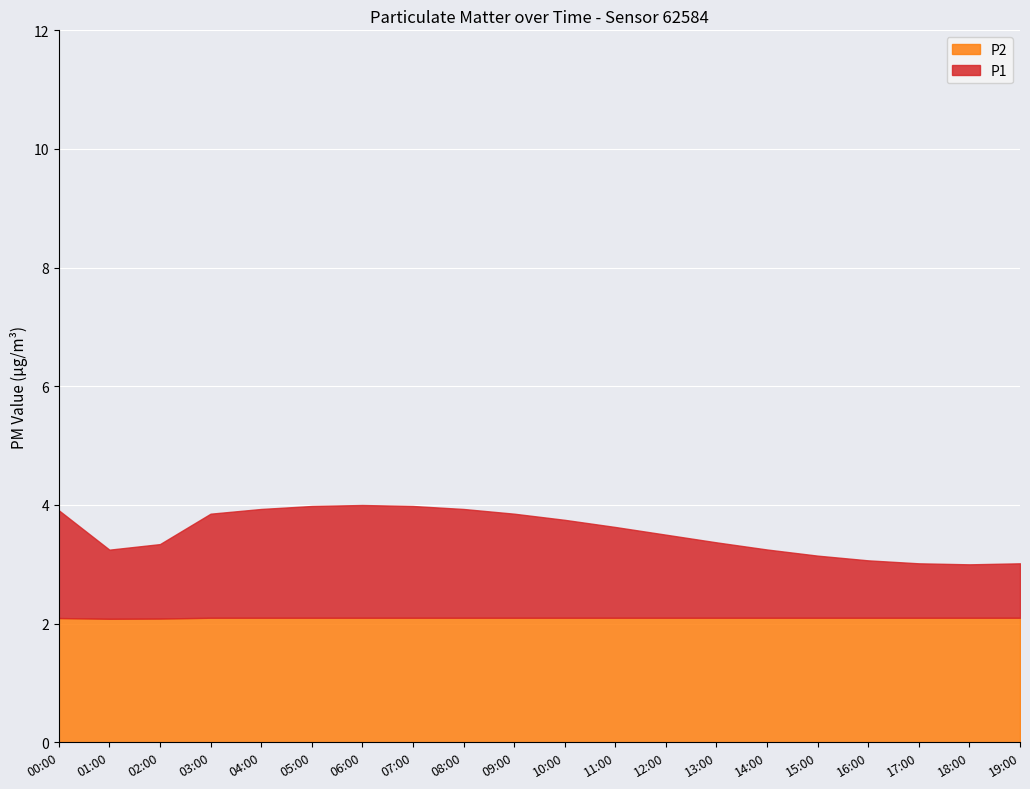

How many distinct data groups are displayed?

2